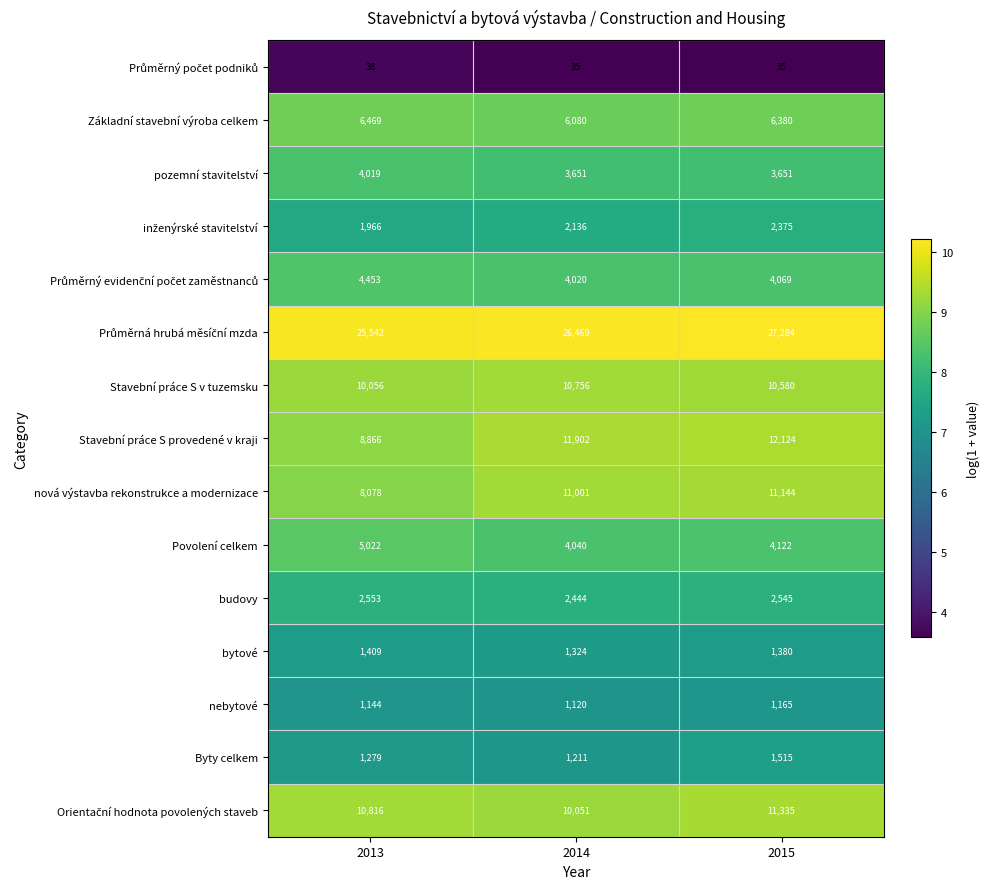

What is the difference between the Povolení celkem values at 2014 and 2013?

982